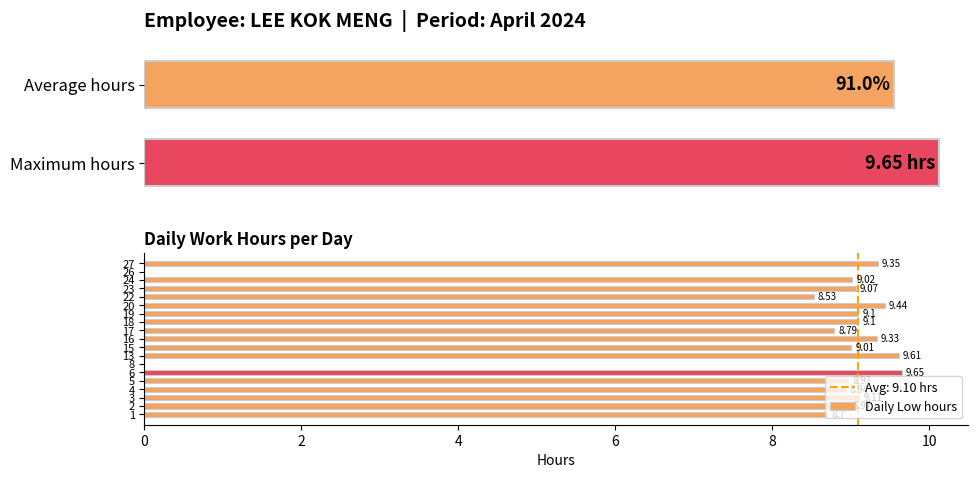

What is the greatest value displayed?

9.7